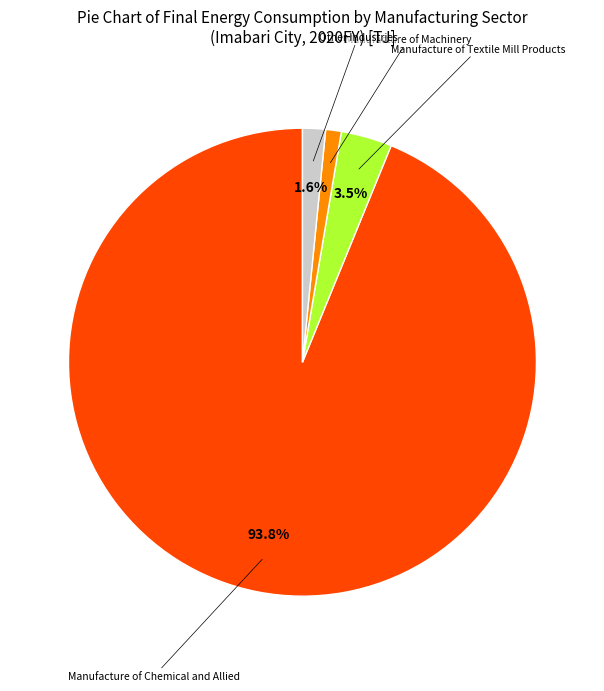

Count the number of slices in the pie.

4